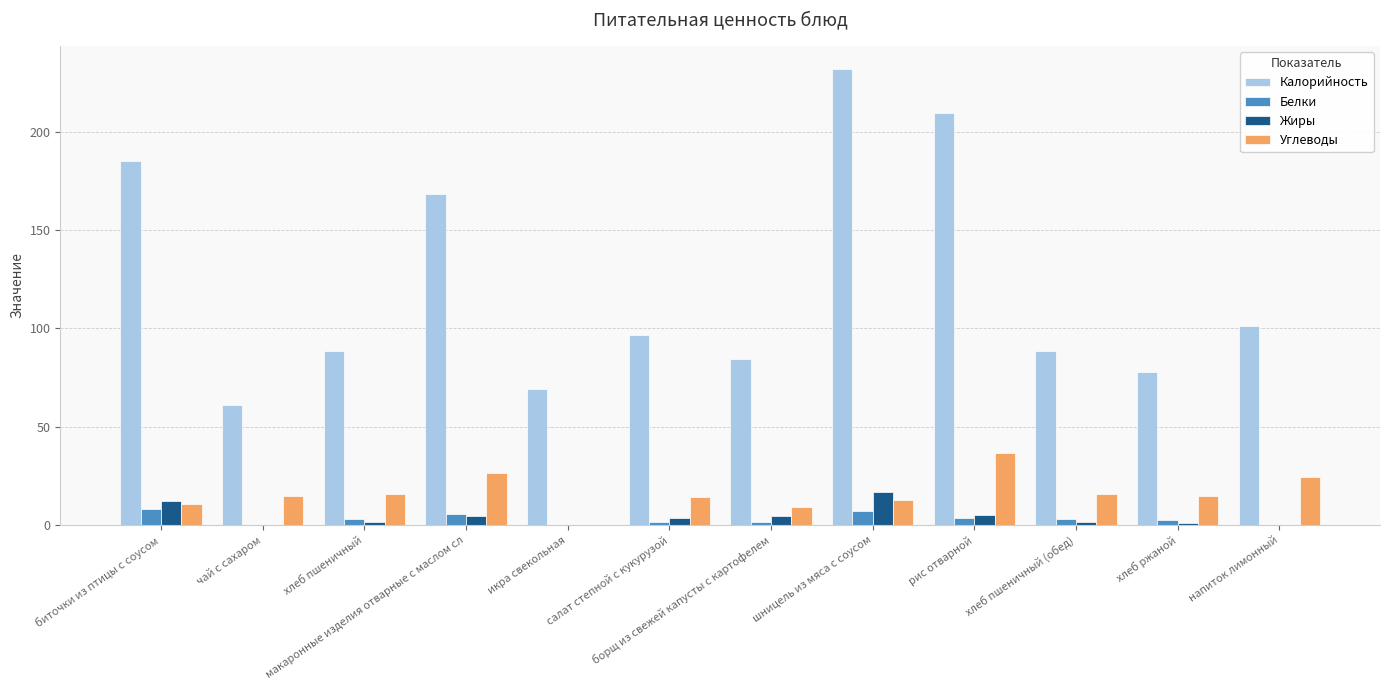

Between икра свекольная and напиток лимонный, which series saw the biggest shift?

Калорийность